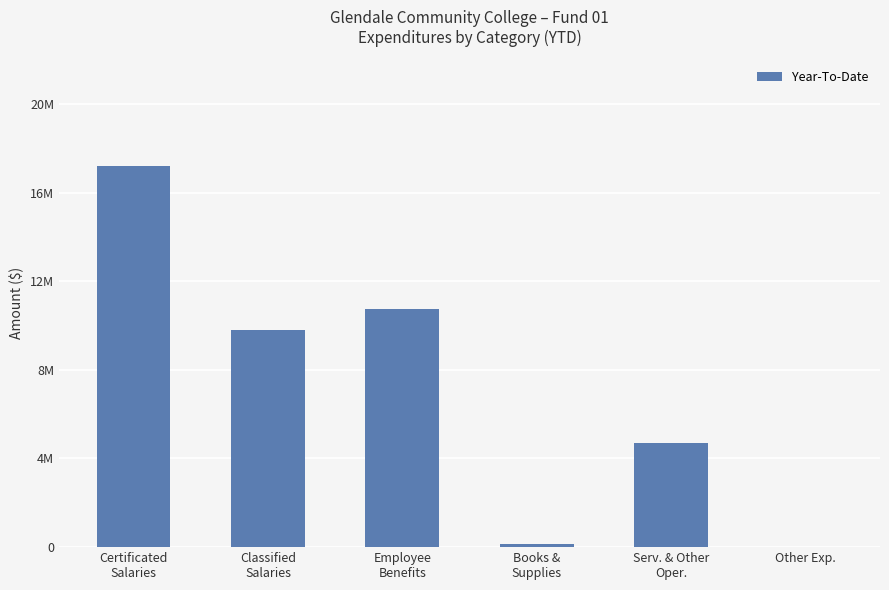

What is the change in value from Certificated
Salaries to Other Exp.?

-17183527.3